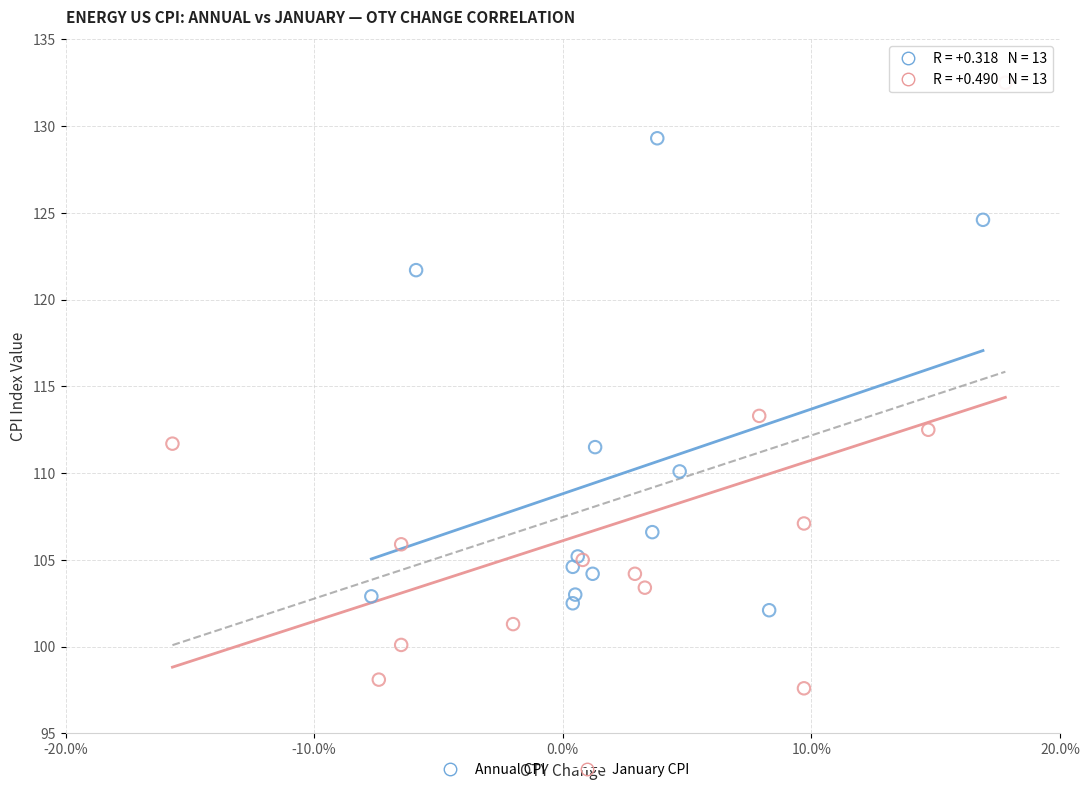

Which series reaches the maximum Y coordinate?

January CPI